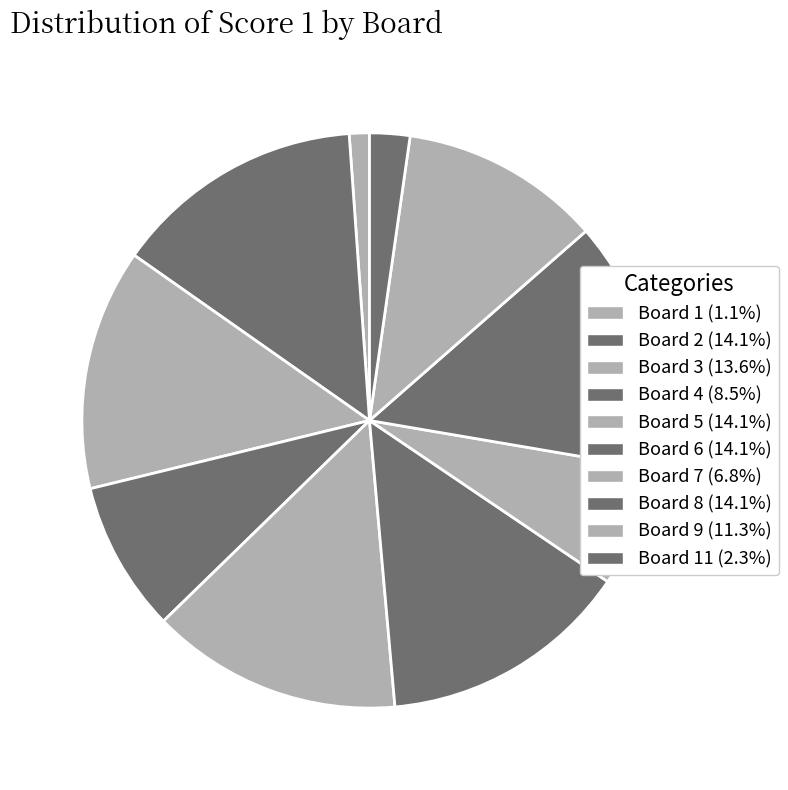

How many slices are in this pie chart?

10